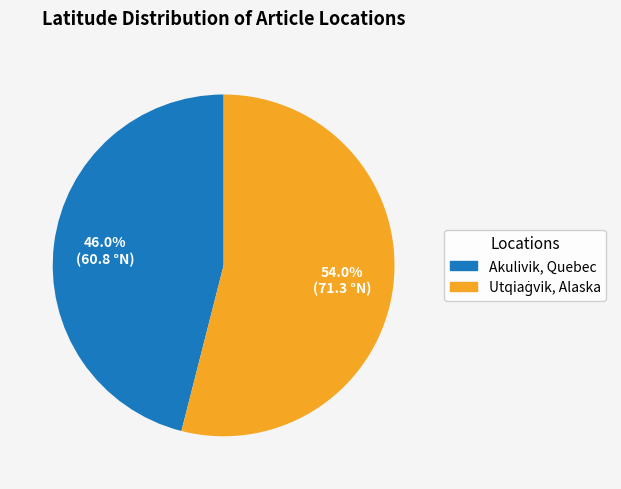

To the nearest percent, what is the average slice percentage?

50%